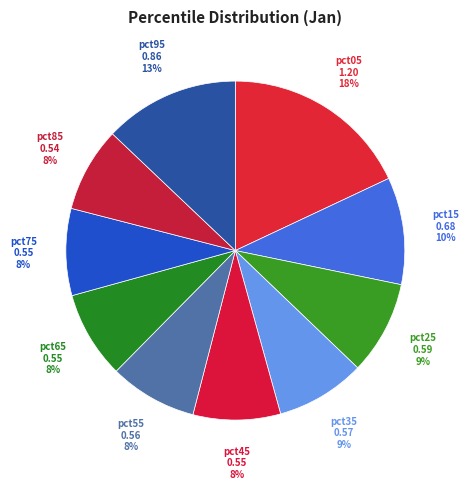

Which slice is the largest?

pct05